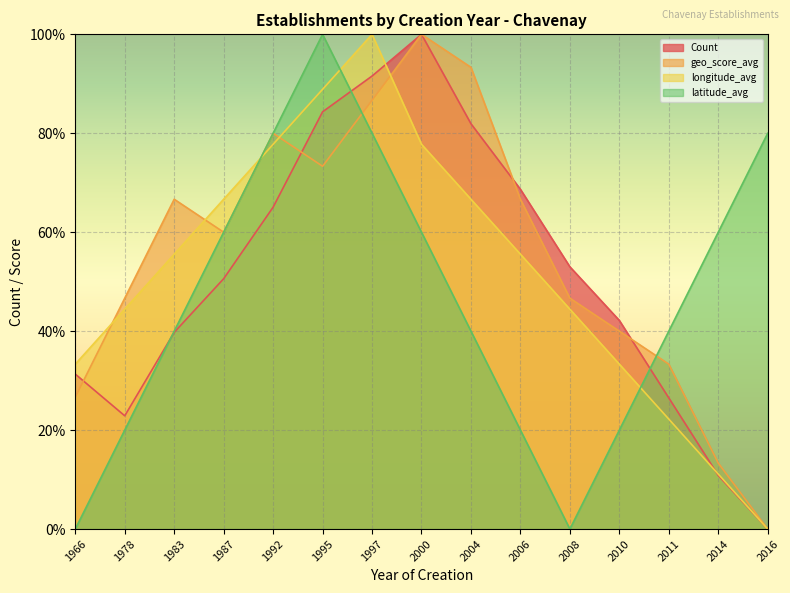

Which series changed the most between 1987 and 2011?

longitude_avg